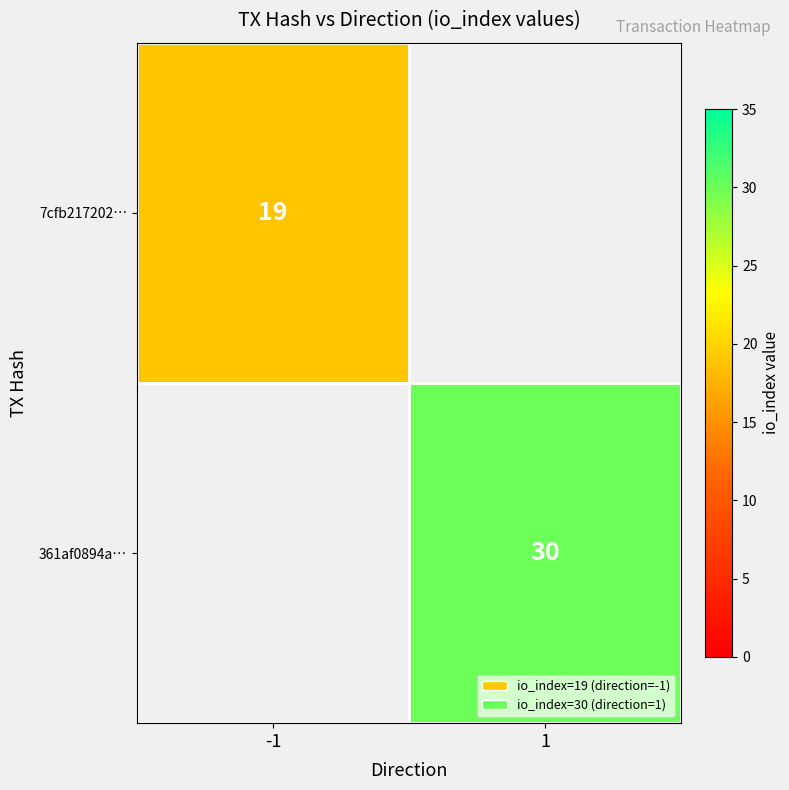

True or false: 7cfb217202… has a value of 19 at -1.

True